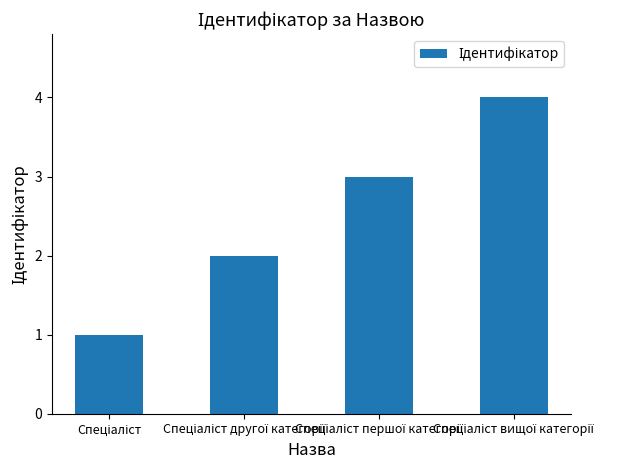

What is the difference between the maximum and minimum values?

3